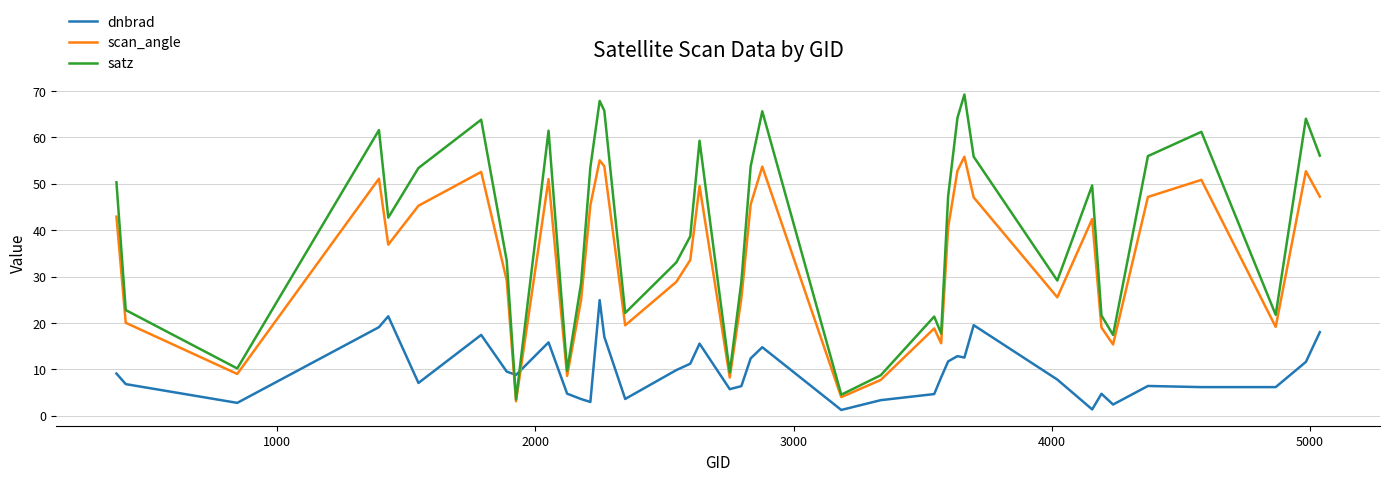

Which series has the widest spread of values?

satz